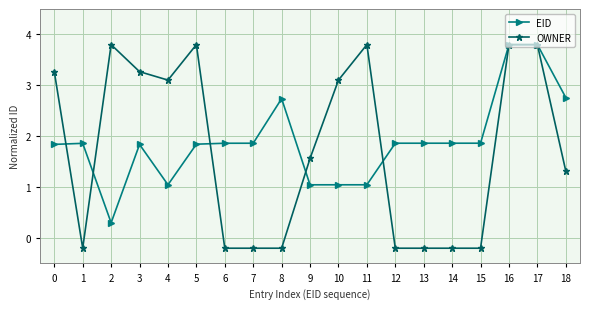

What are all the series names shown in the legend?

EID, OWNER